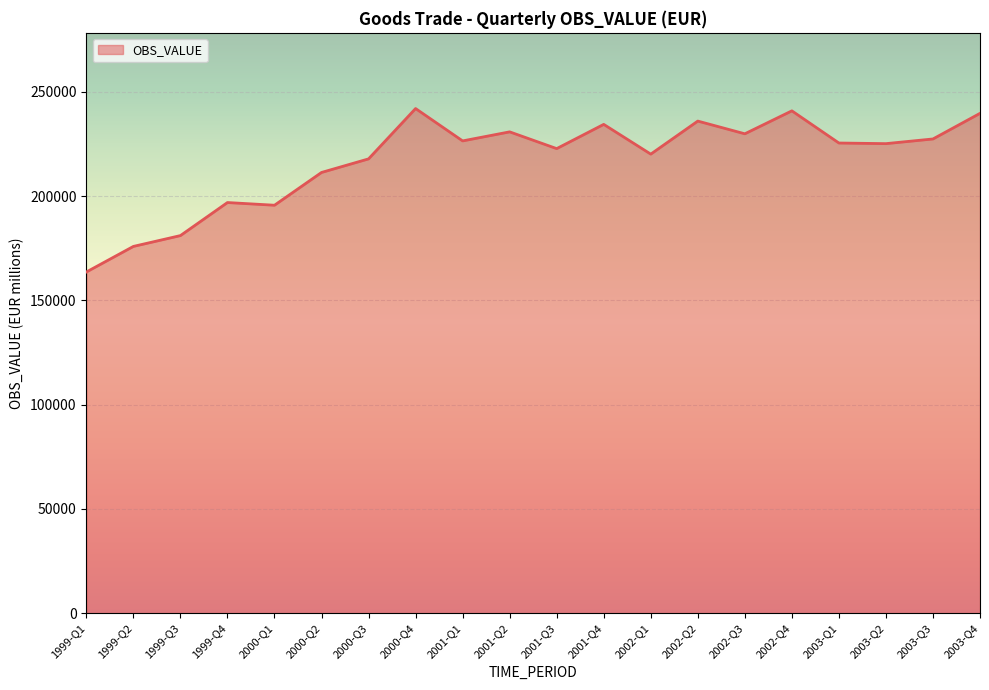

What is the change in value from 1999-Q2 to 2001-Q4?

+58531.2